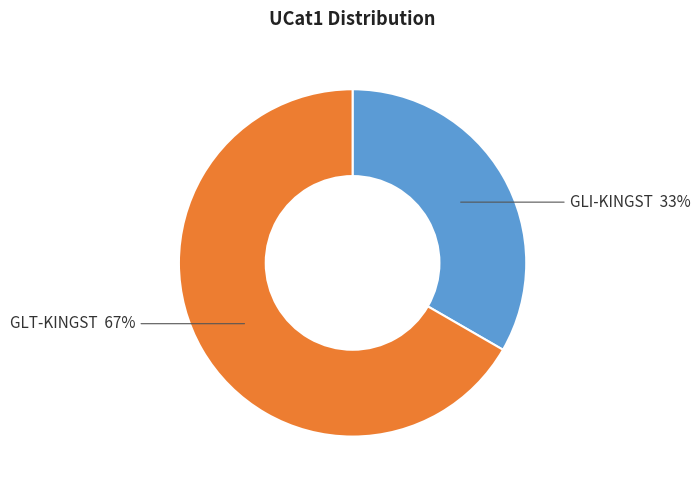

Between GLT-KINGST and GLI-KINGST, which is larger?

GLT-KINGST